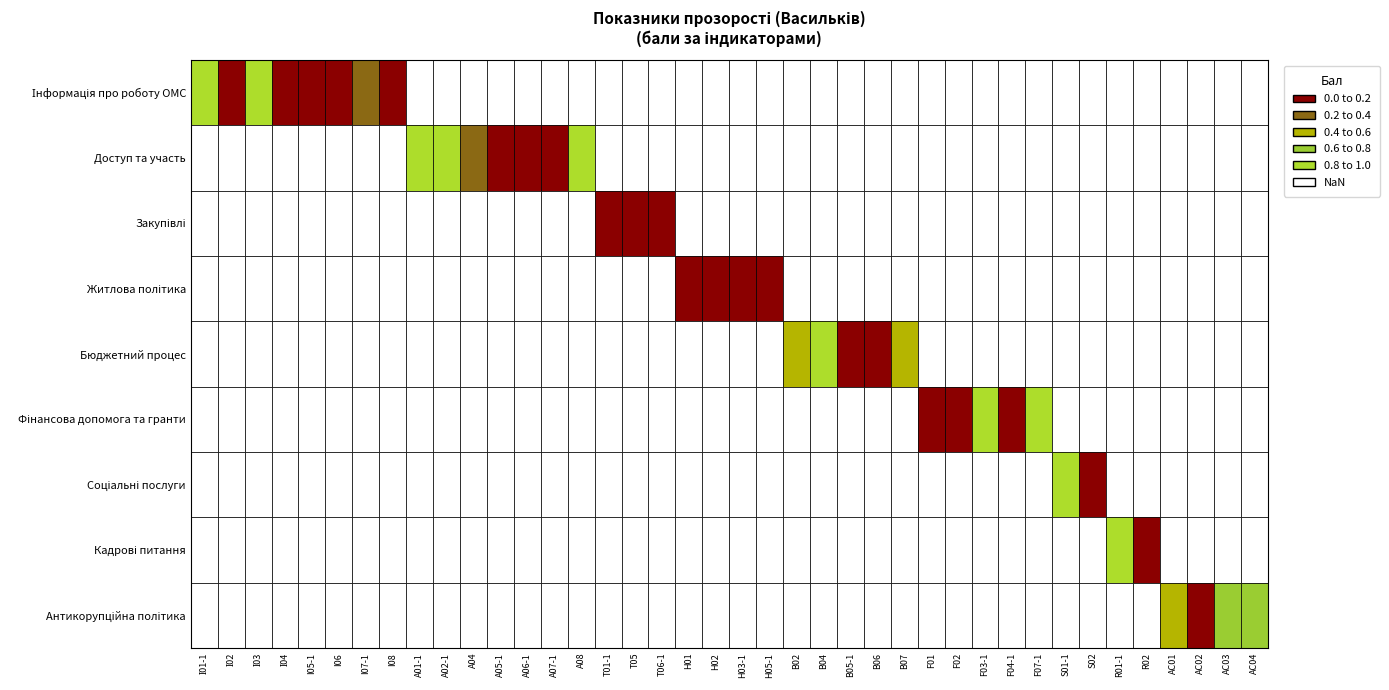

Which series changed the most between I05-1 and I07-1?

Інформація про роботу ОМС